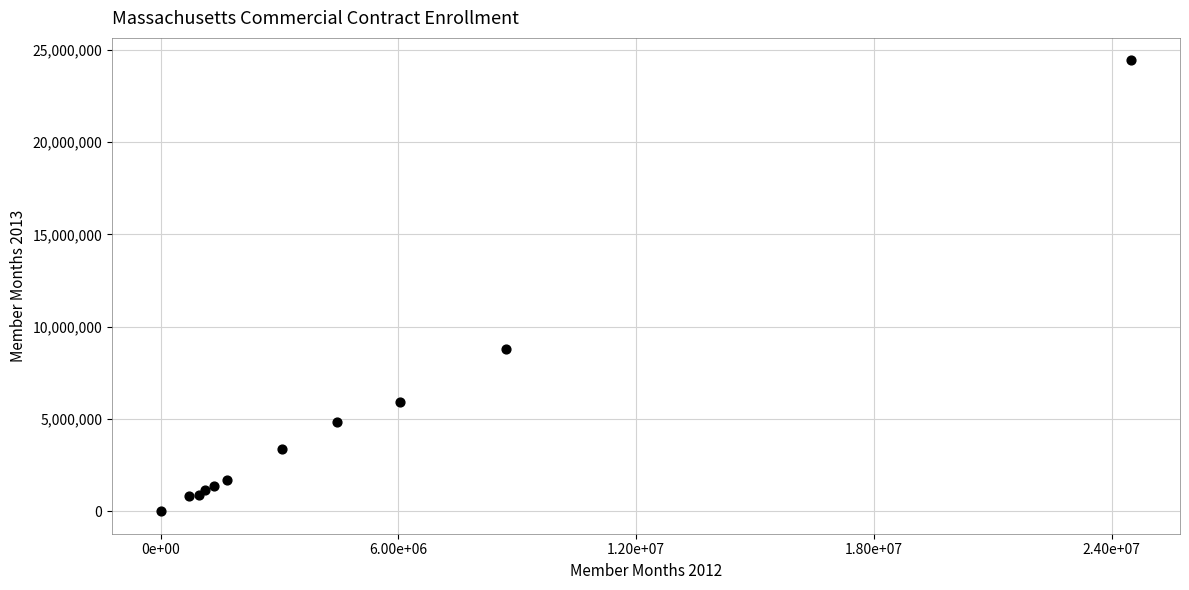

What Y value in the scatter plot is closest to 12212228?

8776494.0